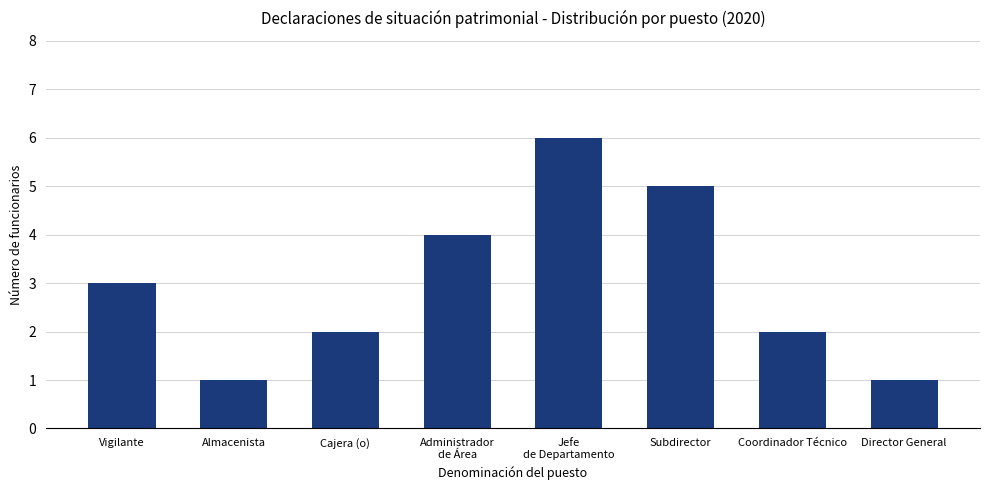

Is it true that the value at Director General is 1?

True